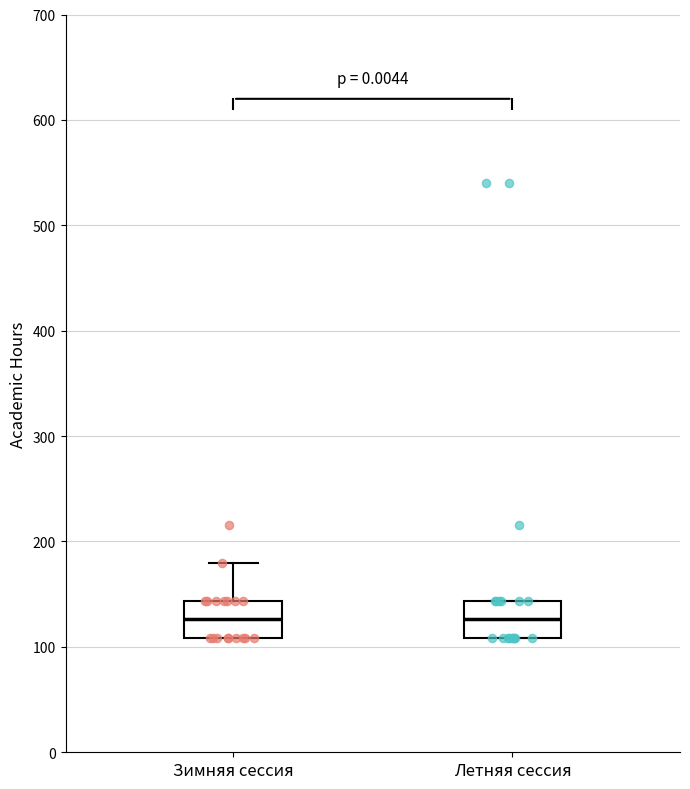

Reading left to right, read every box against the y-axis: the position of its median line, the range the box covers, and the ends of its whiskers. The values are not printed on the chart, so give them approximately, as read against the axis.

Зимняя сессия: median 130, box 110 to 140, whiskers 110 to 180
Летняя сессия: median 130, box 110 to 140, whiskers 110 to 140